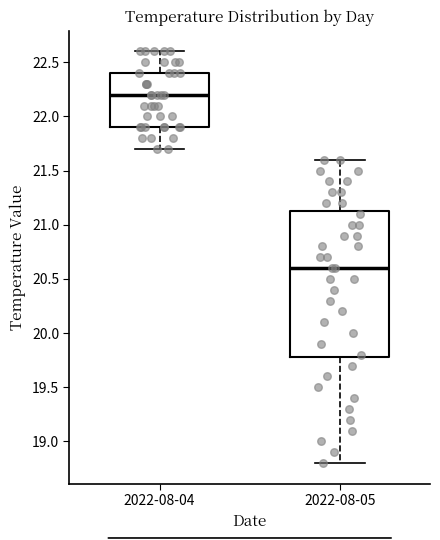

Which box is the tallest, from its lower edge to its upper edge?

2022-08-05